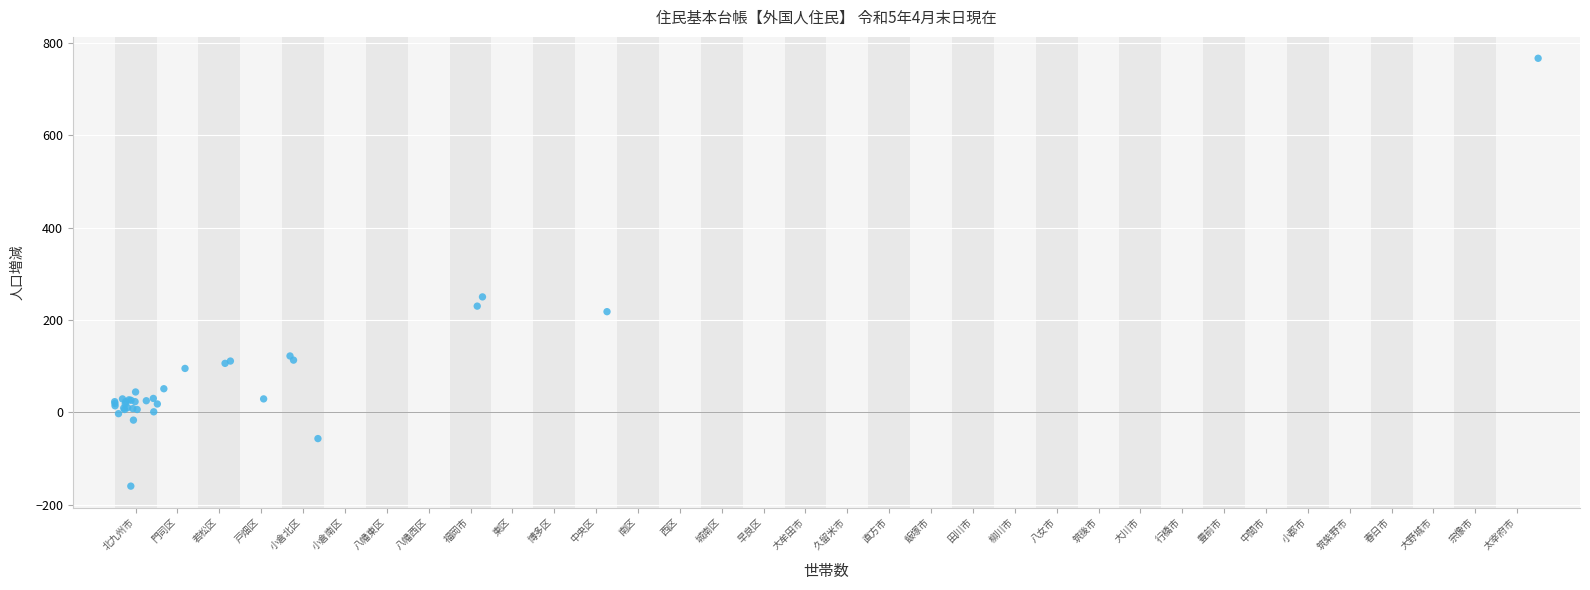

What Y value in the scatter plot is closest to 303?

250